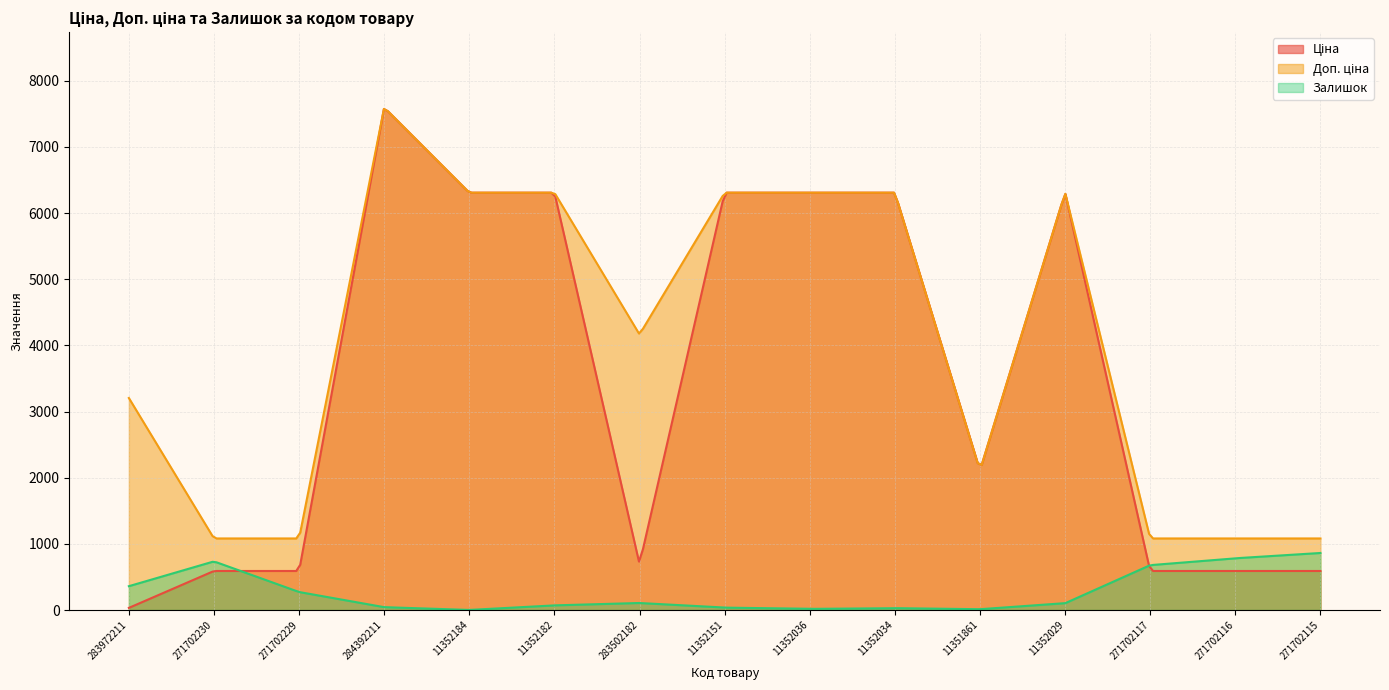

Reading left to right, list all the values displayed in this chart.

Ціна: 32.0	589.9	589.9	7596.5	6308.8	6308.8	694.3	6308.8	6308.8	6308.8	2108.4	6308.8	589.9	589.9	589.9
Доп. ціна: 3205.0	1081.7	1081.7	7596.5	6308.8	6308.8	4165.6	6308.8	6308.8	6308.8	2108.0	6308.8	1081.7	1081.7	1081.7
Залишок: 360.0	735.0	272.0	43.0	1.0	70.0	106.0	36.0	17.0	28.0	12.0	102.0	678.0	782.0	862.0